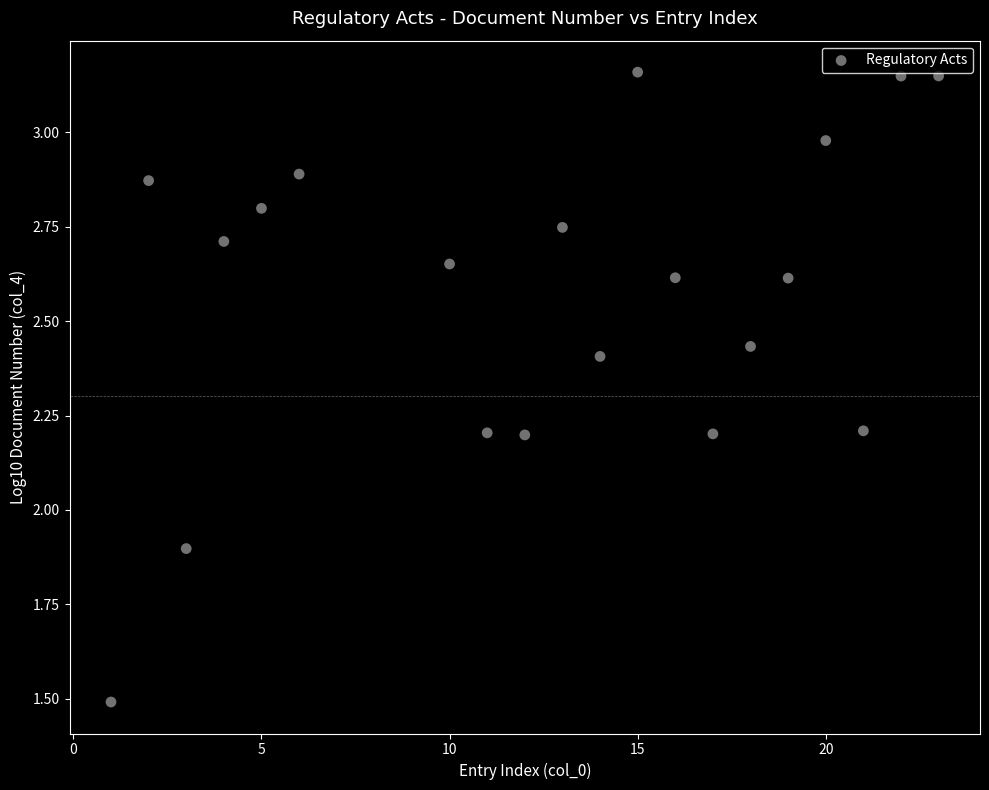

What is the range of X values (max minus min)?

22.0